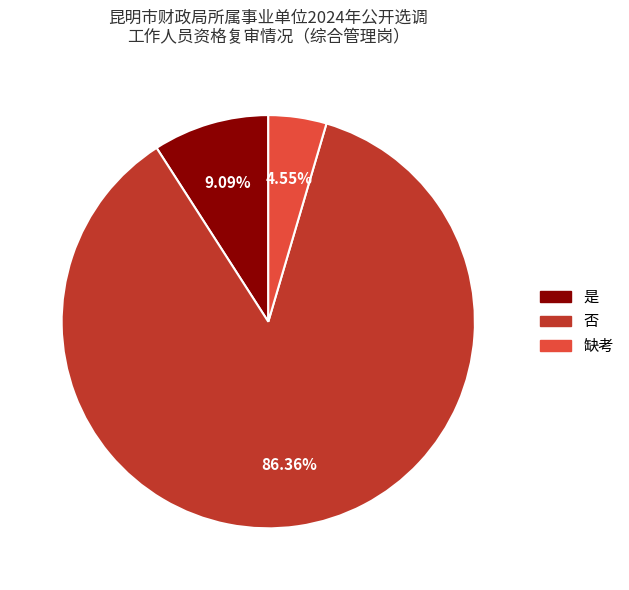

To the nearest percent, what is the average slice percentage?

33%